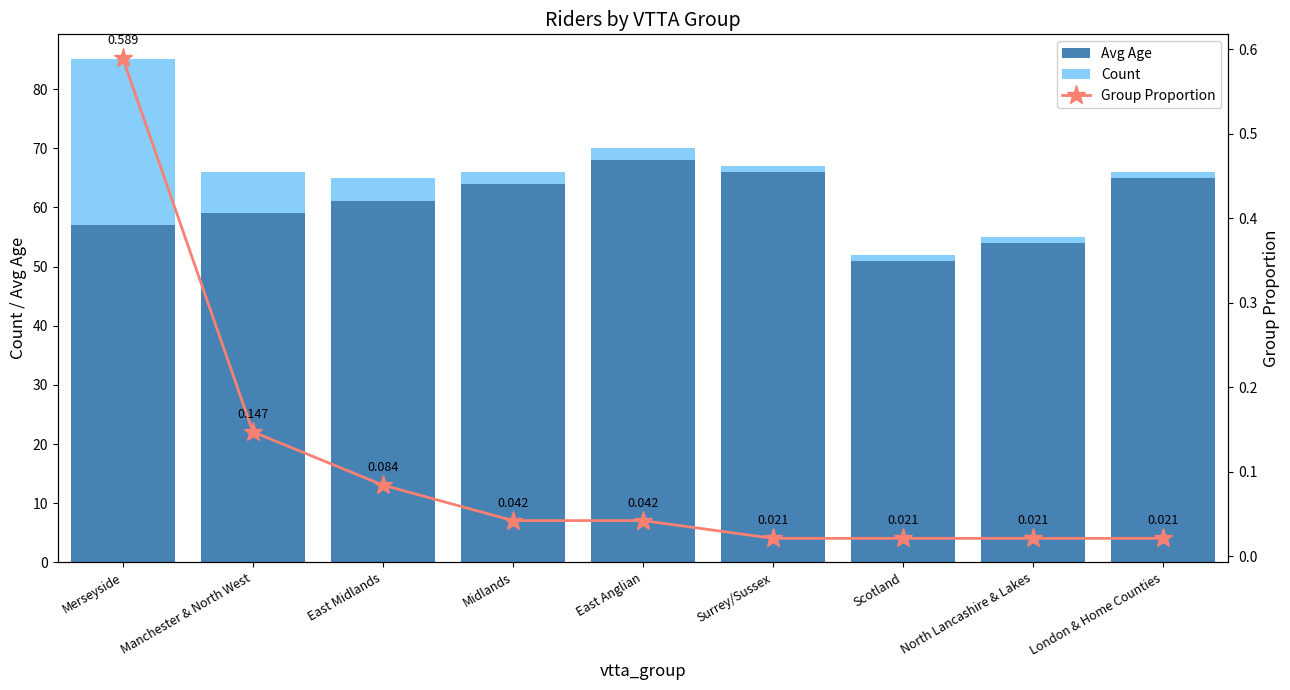

Which series has the largest total across all categories?

Avg Age